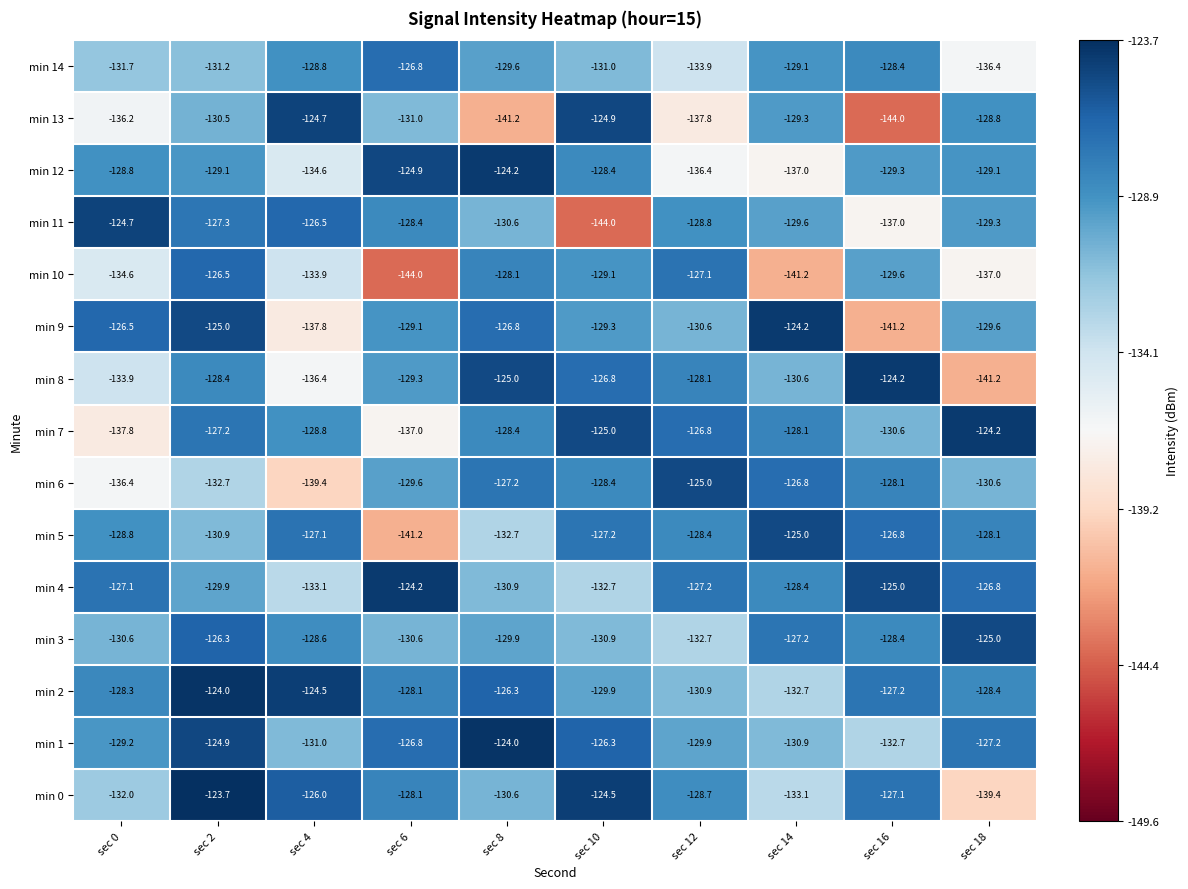

Is it true that min 10 equals -207.0 at sec 16?

False